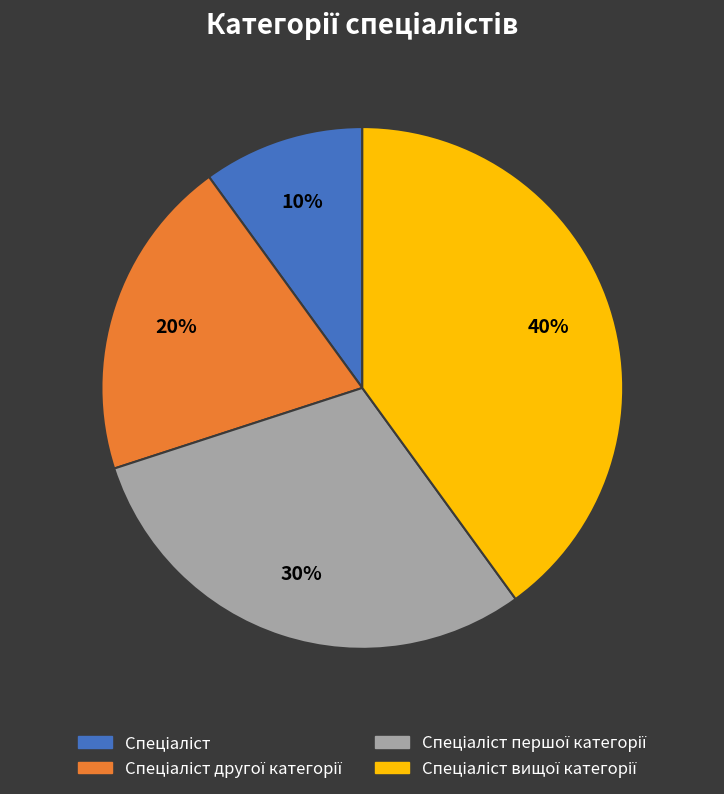

How many slices are in this pie chart?

4